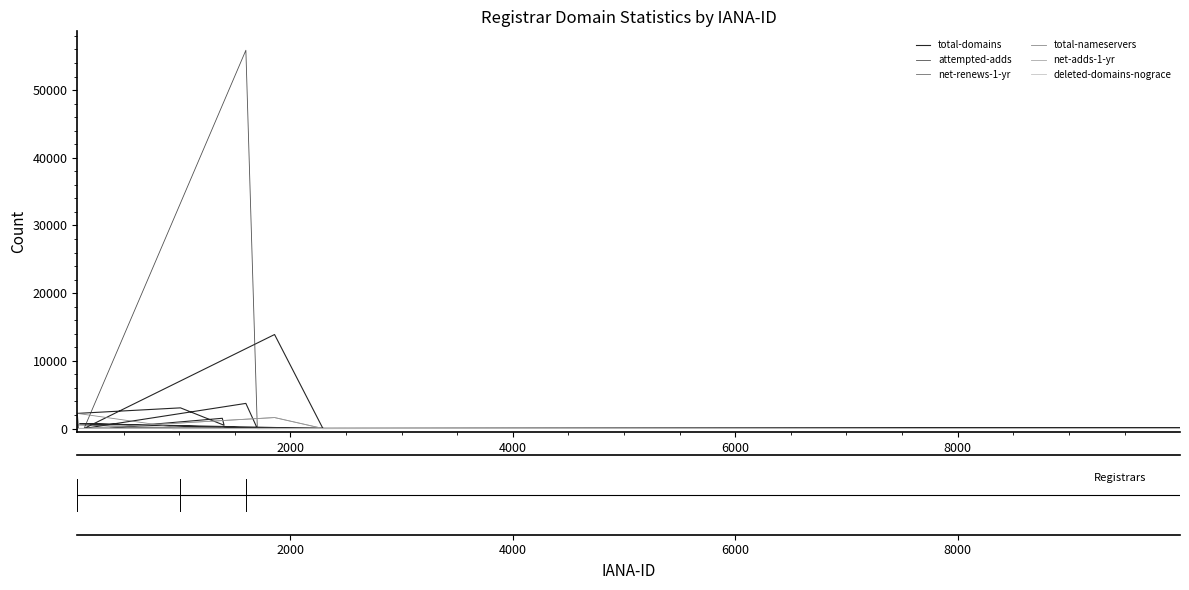

Which series ends up on top after the final intersection of deleted-domains-nograce and net-renews-1-yr?

net-renews-1-yr